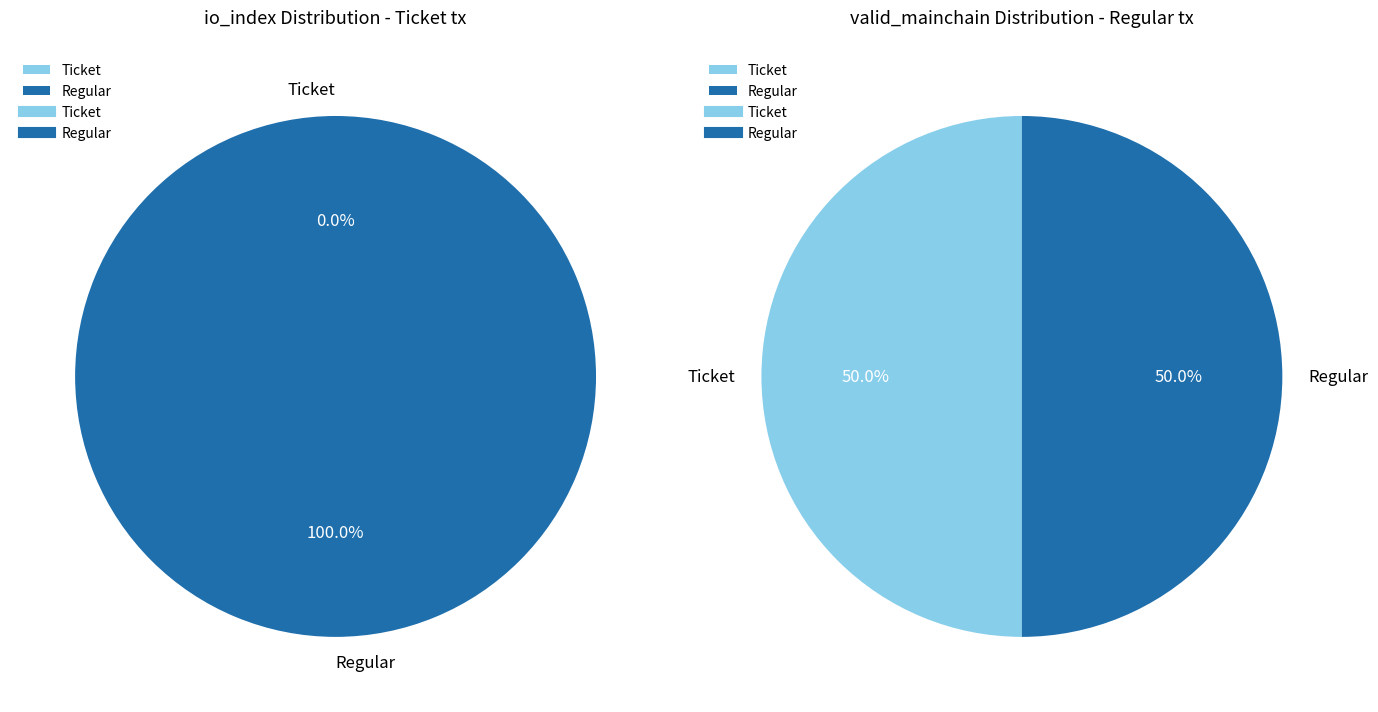

To the nearest percent, what is the combined percentage of valid_mainchain and io_index?

100%